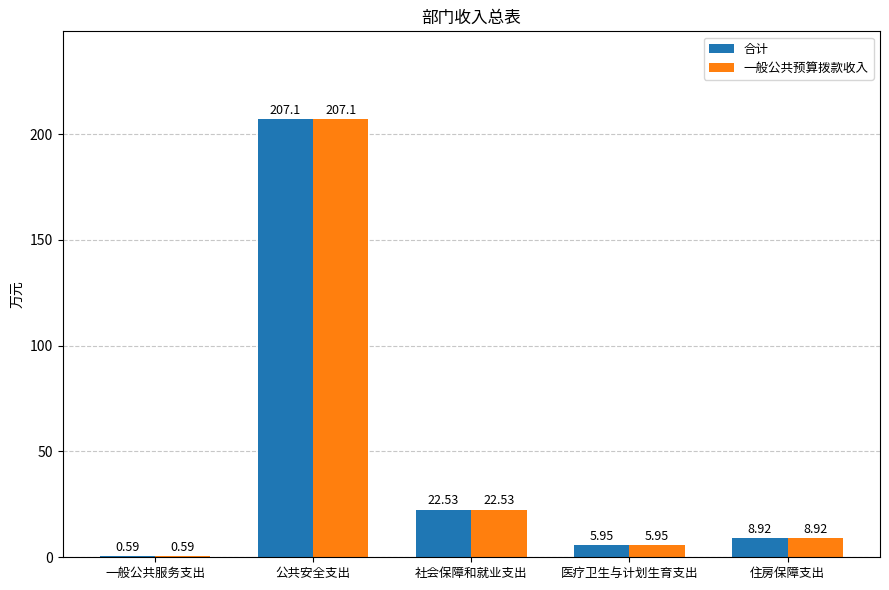

What is the sum of the 一般公共预算拨款收入 values at 公共安全支出 and 社会保障和就业支出?

229.6